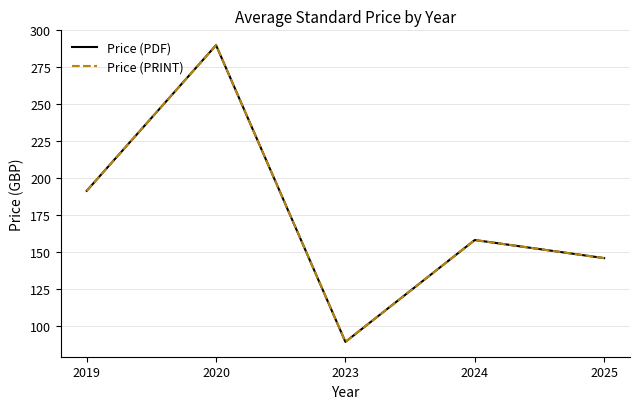

What is the value of the Price (PDF) point at the 5th from the left?

145.8